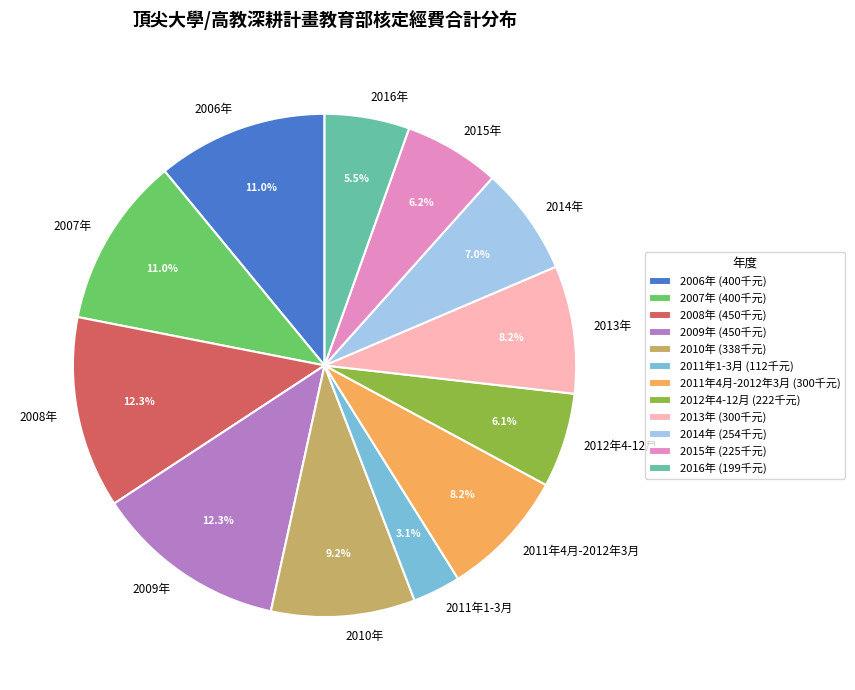

Which has a higher value, 2012年4-12月 or 2013年?

2013年